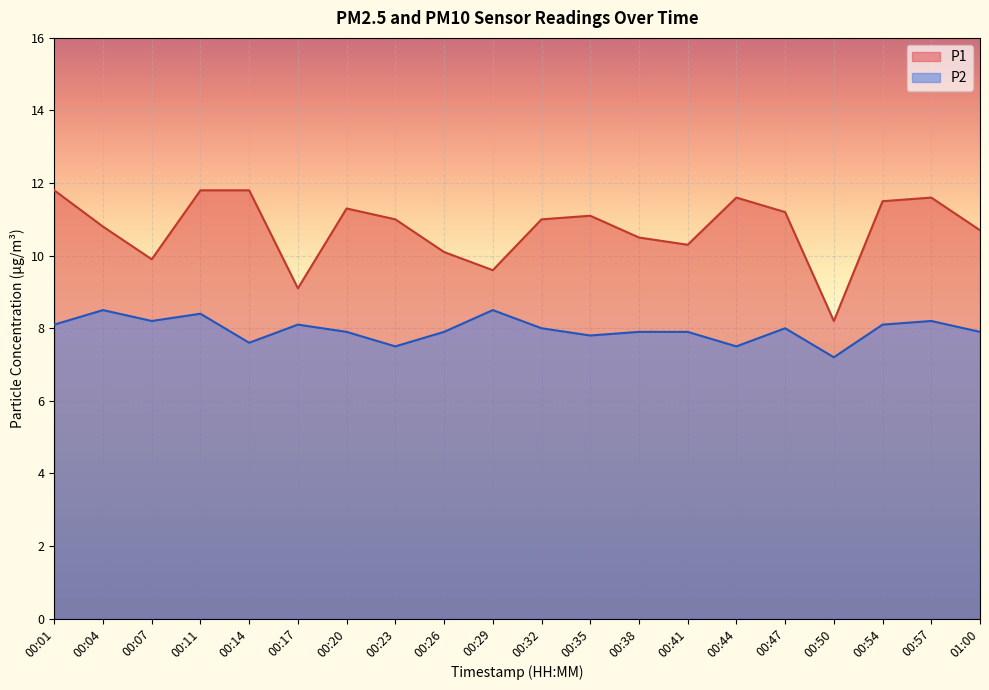

What are all the series names shown in the legend?

P1, P2